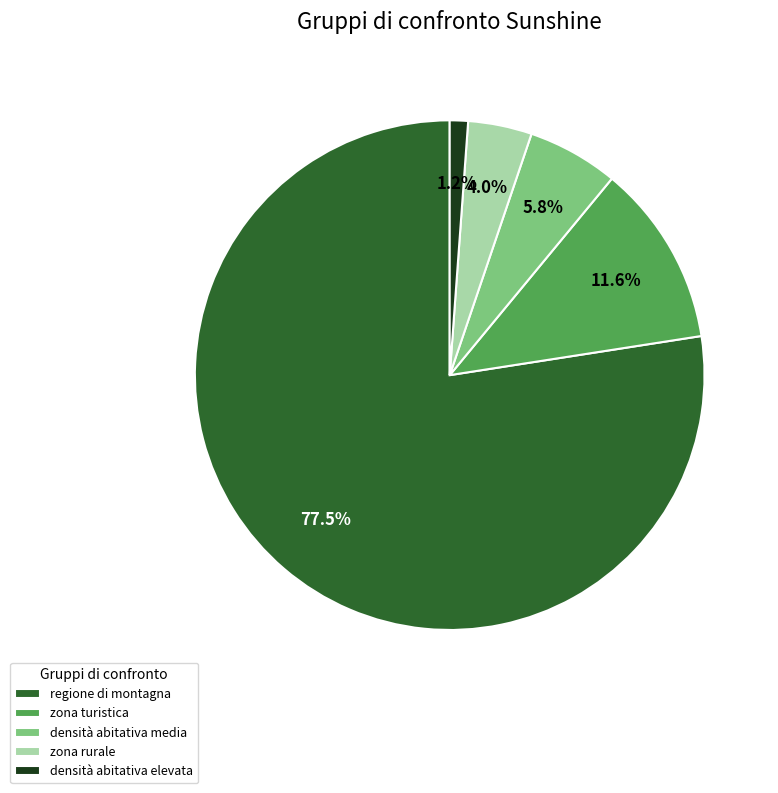

Between zona rurale and densità abitativa elevata, which is larger?

zona rurale